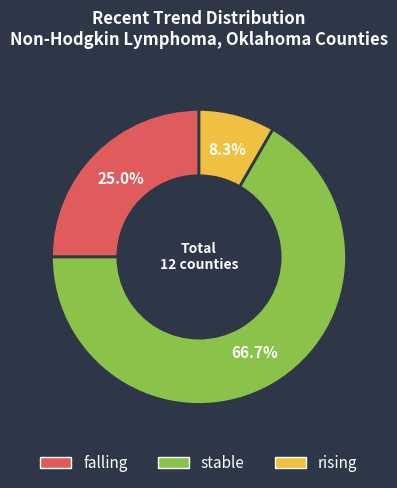

Does any single category account for the majority?

Yes